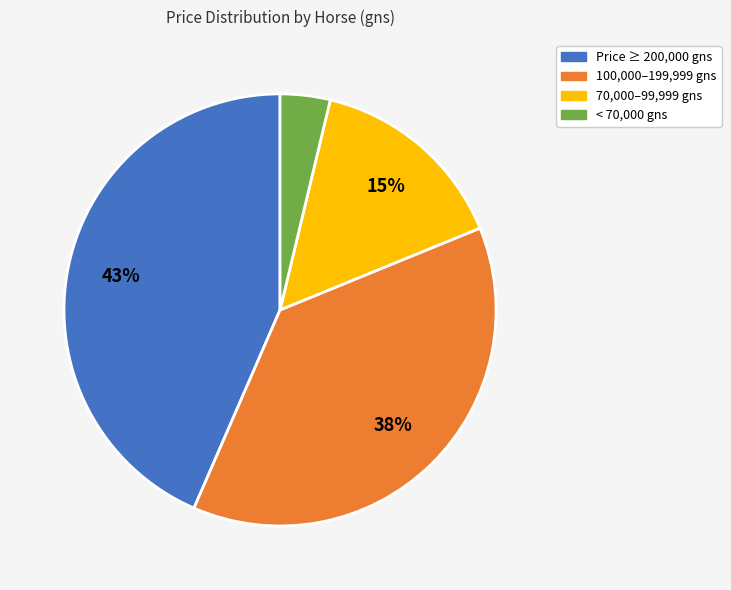

How many segments does this pie chart have?

4